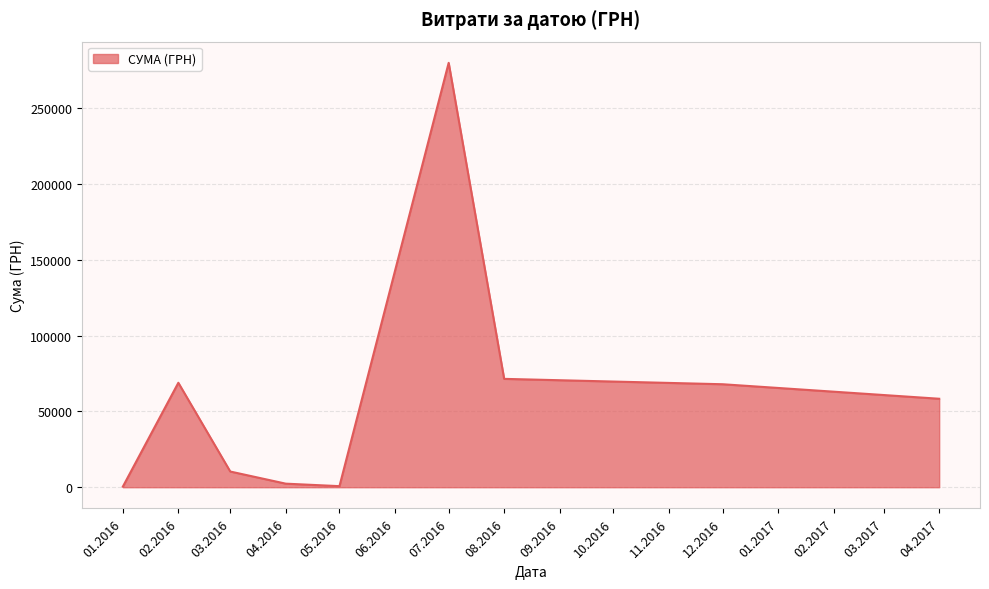

What is the sum of all values?

560430.8